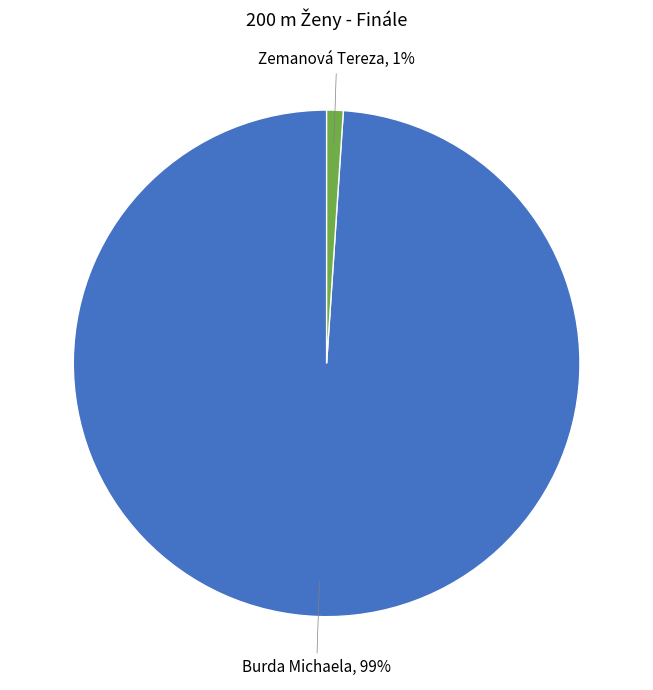

What percentage is the Zemanová Tereza slice, to the nearest percent?

1%